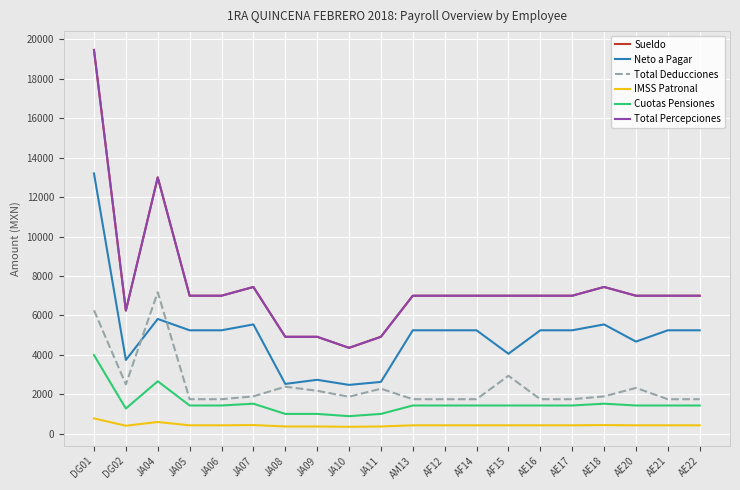

At AE18, list the series in order from largest to smallest.

Sueldo, Total Percepciones, Neto a Pagar, Total Deducciones, Cuotas Pensiones, IMSS Patronal